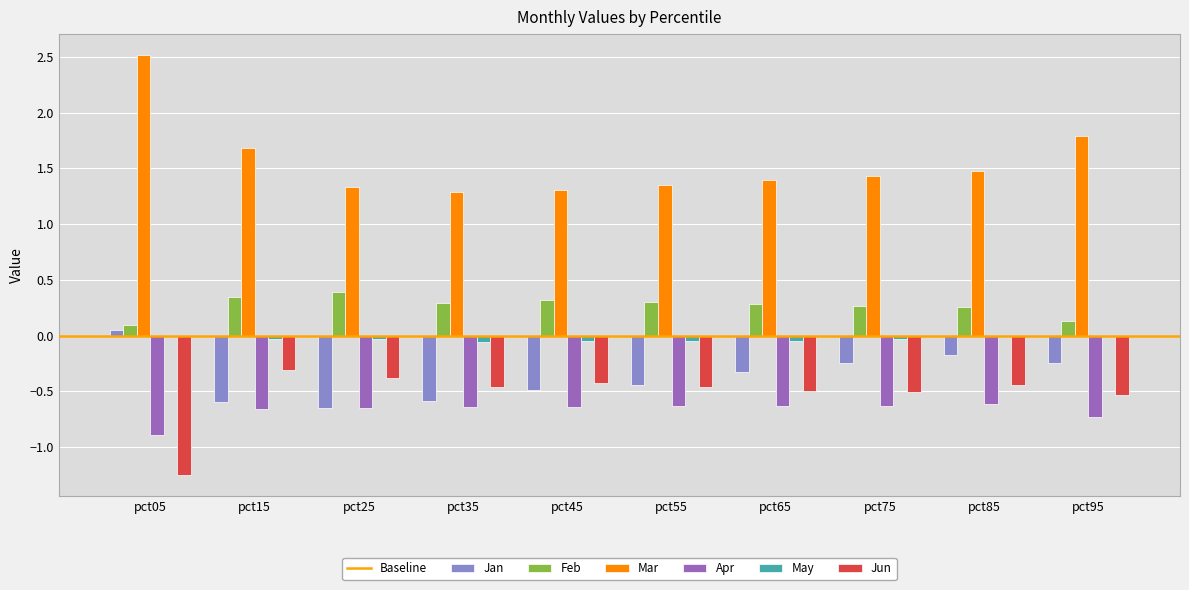

What is the spread (max minus min) of values at pct95?

2.5